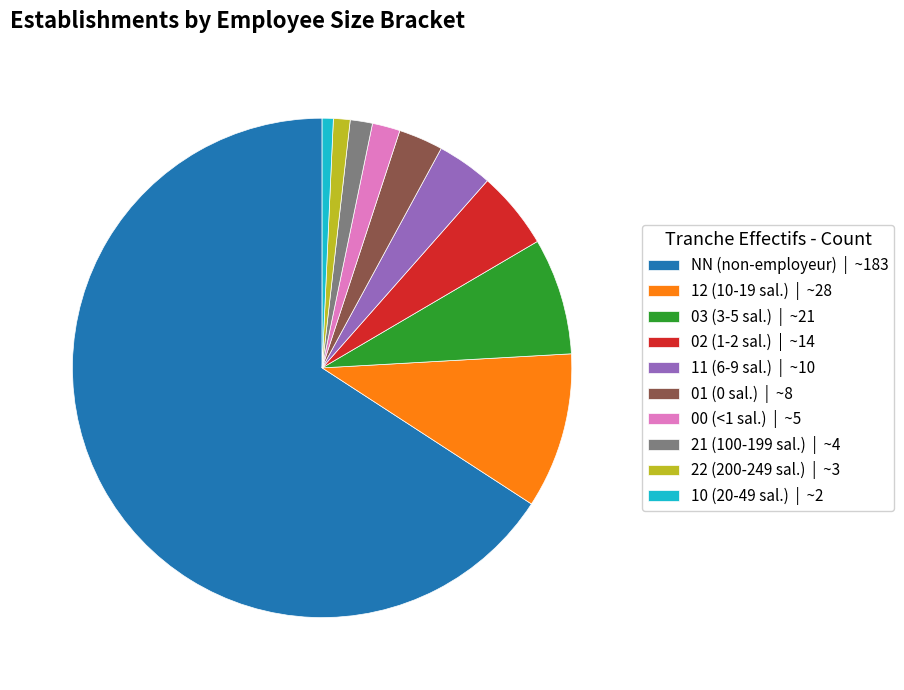

Between 02 (1-2 sal.) | ~14 and 03 (3-5 sal.) | ~21, which is larger?

03 (3-5 sal.) | ~21